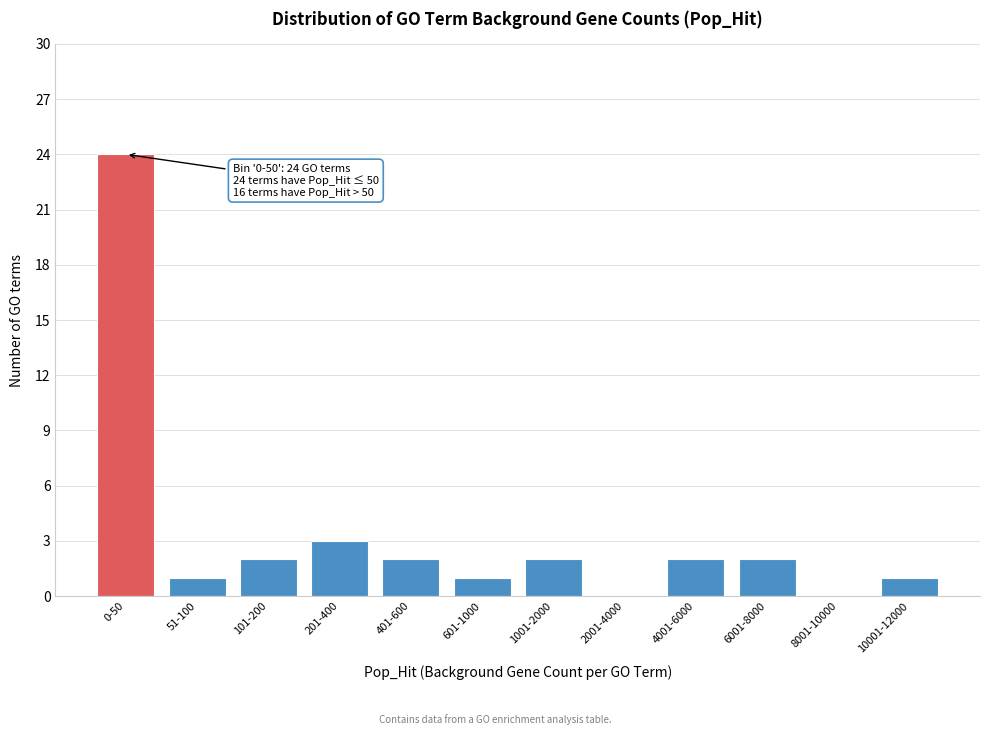

Reading right to left, list all the values displayed in this chart.

10001-12000=1	8001-10000=0	6001-8000=2	4001-6000=2	2001-4000=0	1001-2000=2	601-1000=1	401-600=2	201-400=3	101-200=2	51-100=1	0-50=24